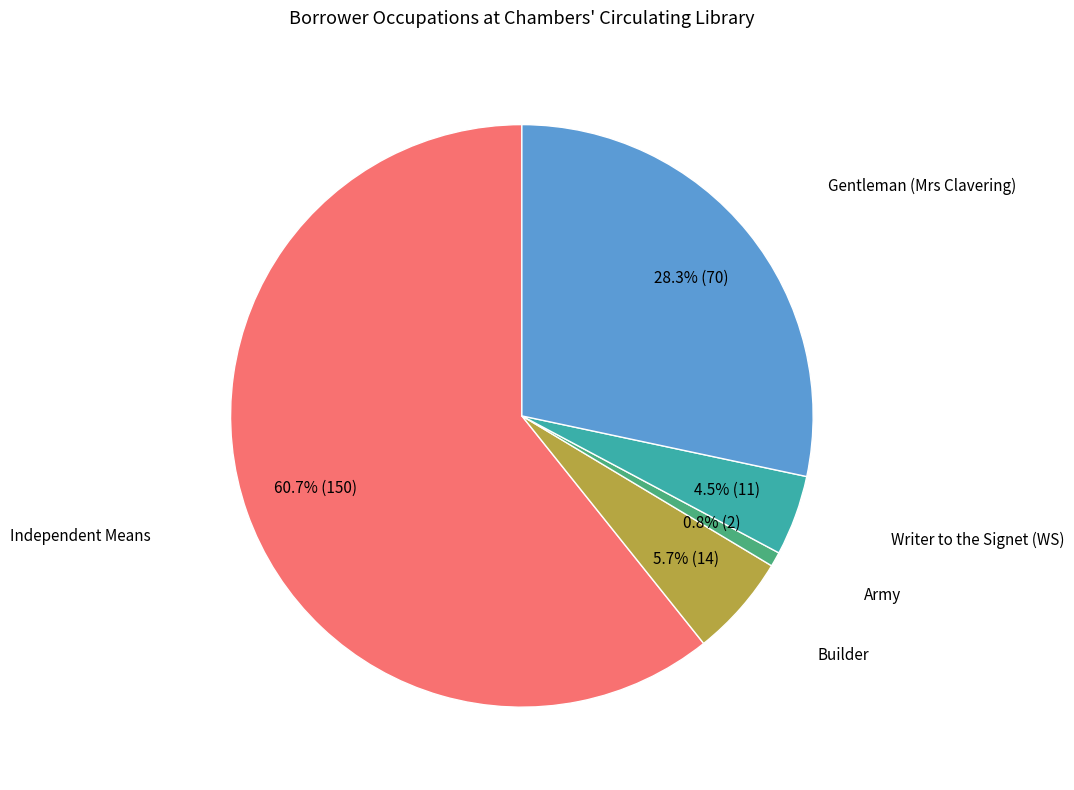

Does any single category account for the majority?

Yes